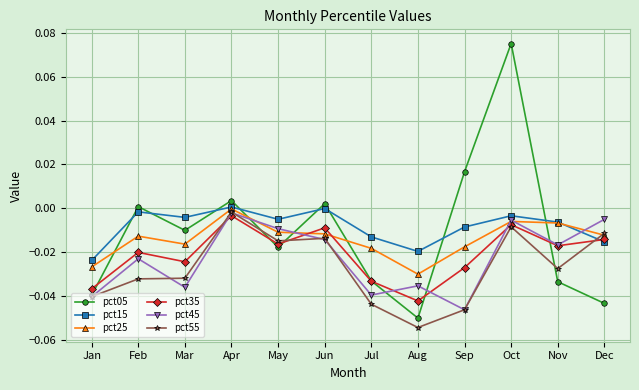

True or false: pct15 and pct05 cross at least once.

True